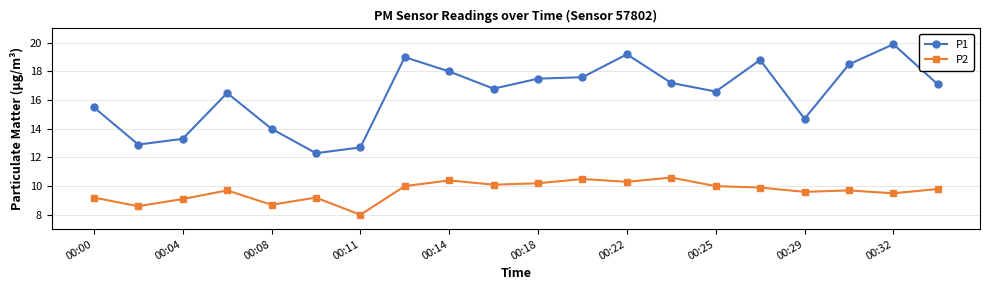

Rank the series by their maximum value, from lowest to highest.

P2, P1